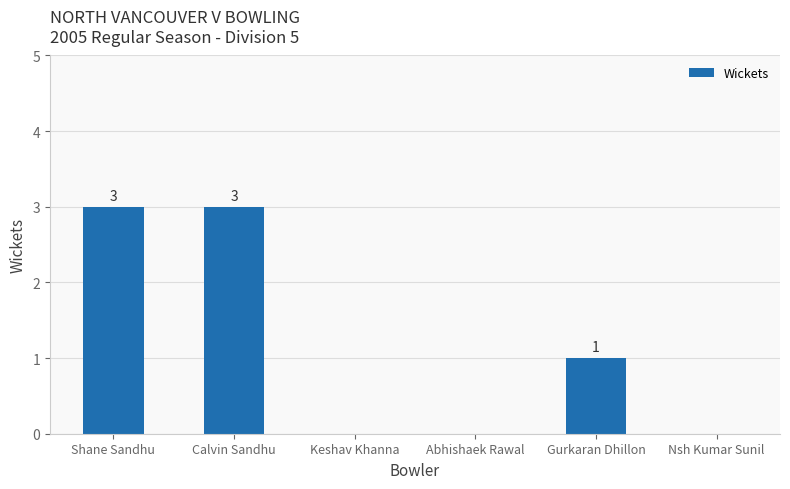

Where is the data nearest to the value 1?

Gurkaran Dhillon